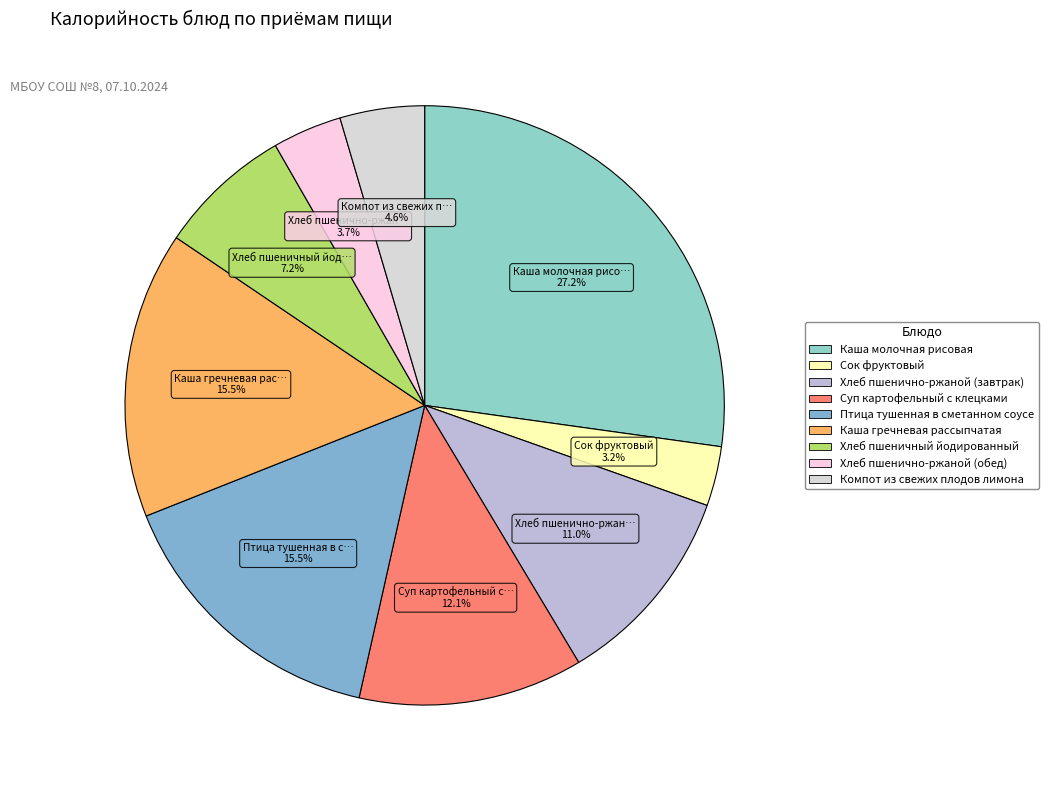

How many slices are in this pie chart?

9